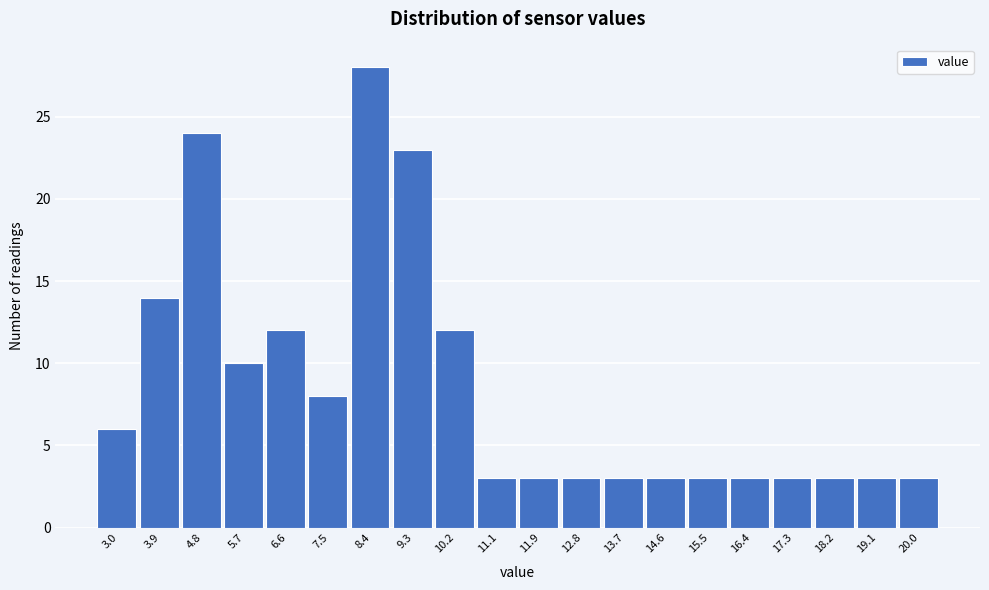

Reading left to right, extract all data points from this chart.

6	14	24	10	12	8	28	23	12	3	3	3	3	3	3	3	3	3	3	3